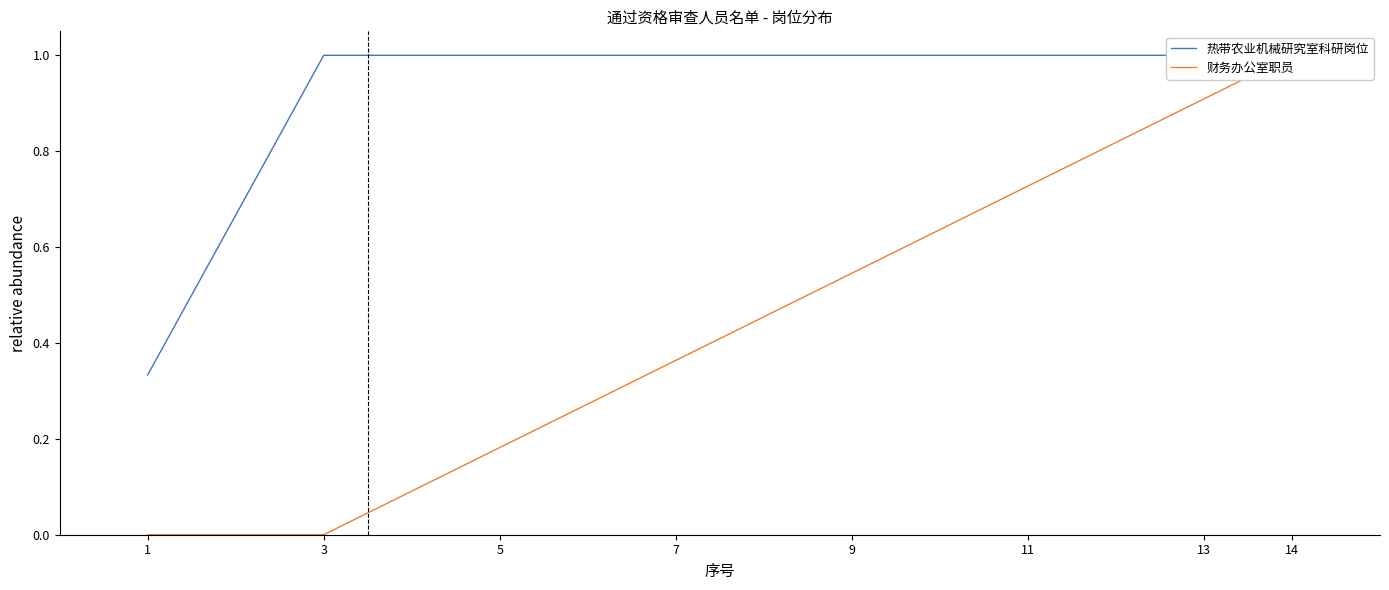

Count the number of data series in this chart.

2